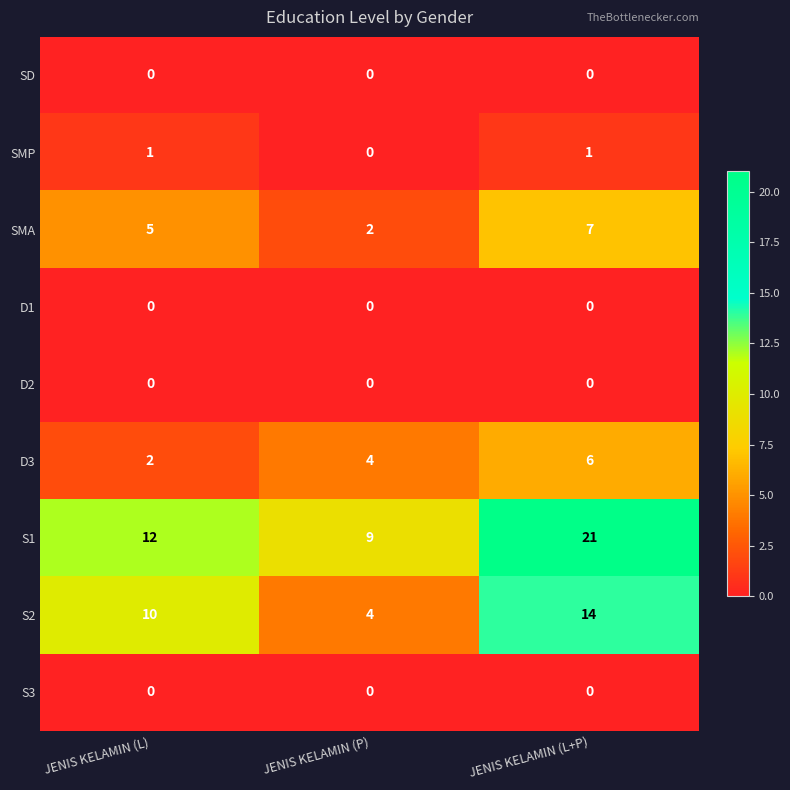

What is the difference between the S2 values at JENIS KELAMIN (L) and JENIS KELAMIN (P)?

6